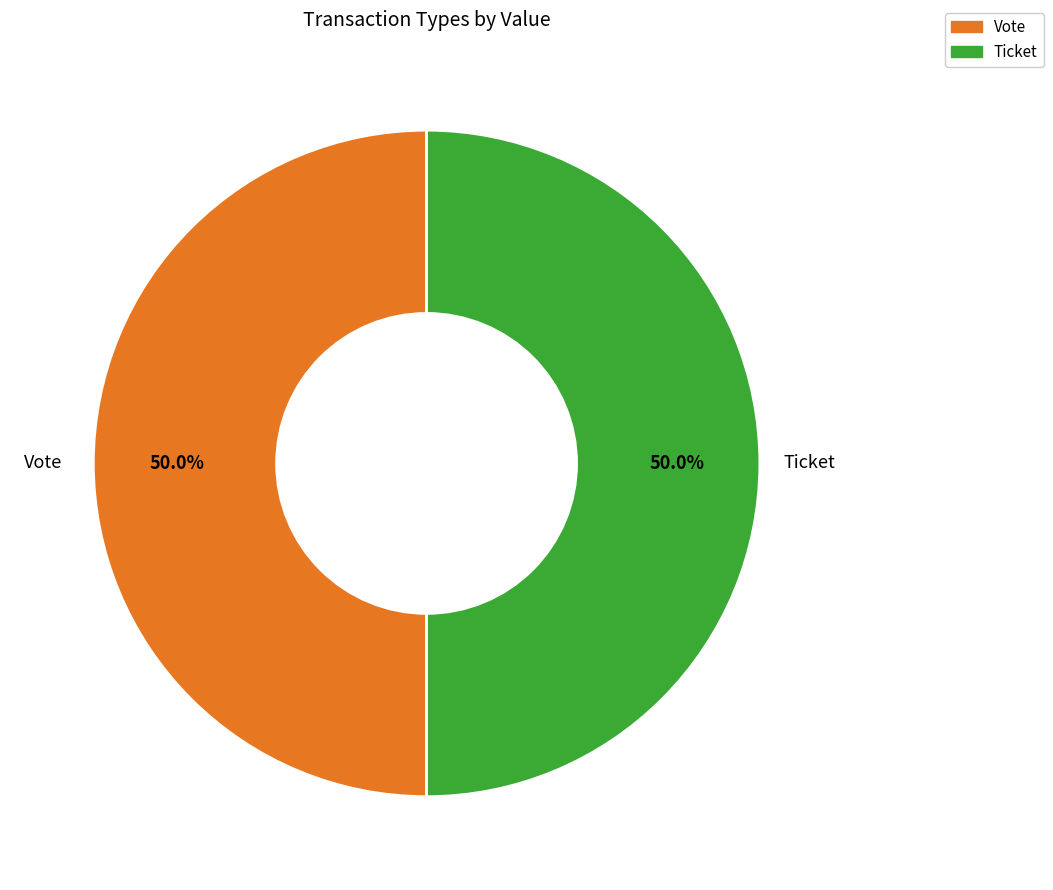

Combined, what portion of the pie is Ticket and Vote?

100.0%